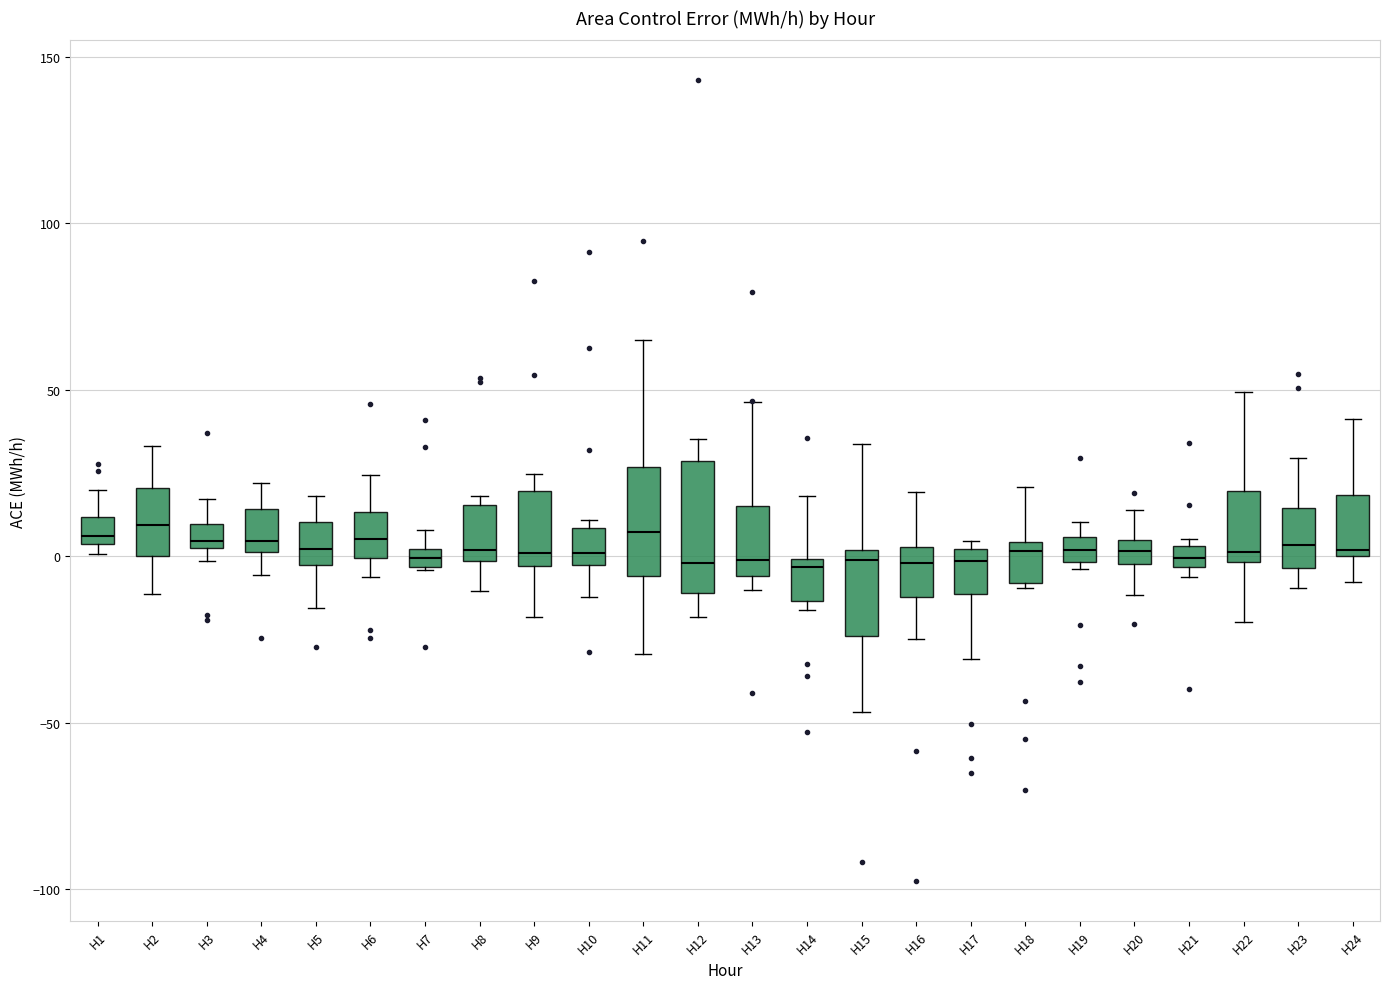

Where does the lower whisker of the box for H4 end on the y-axis? The values are not printed on the chart, so give them approximately, as read against the axis.

-5